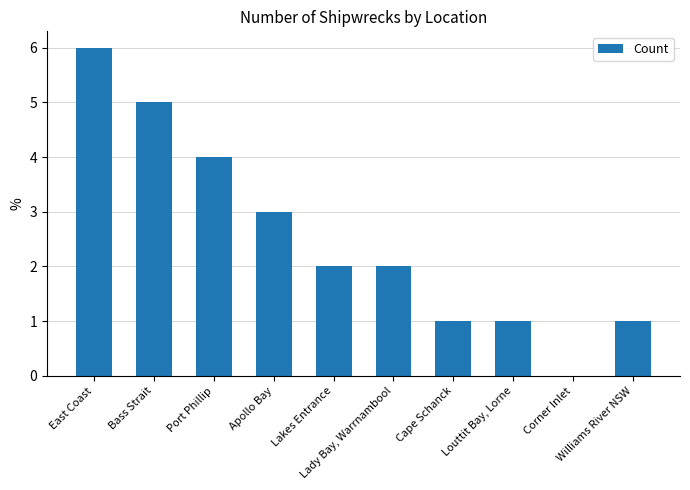

Reading left to right, list all the values displayed in this chart.

6	5	4	3	2	2	1	1	0	1